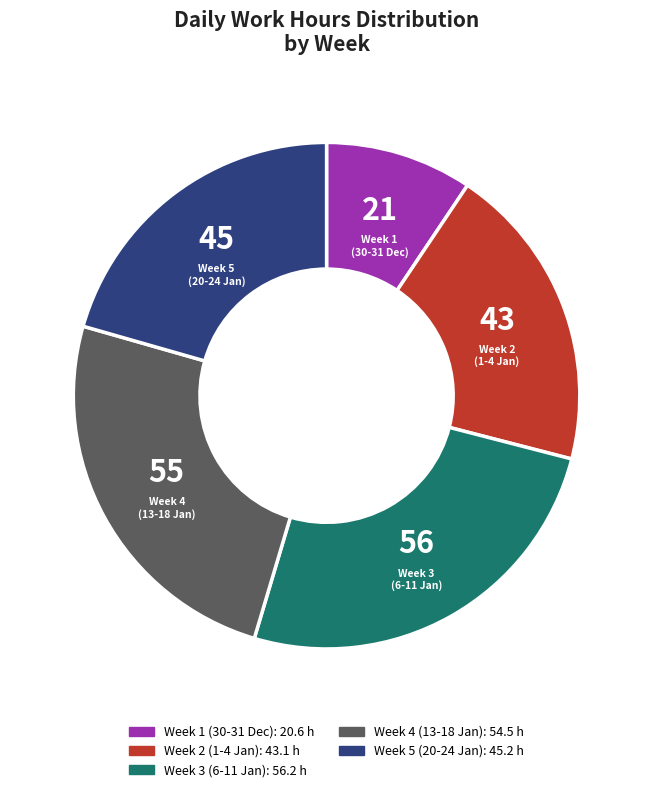

Is the sum of Week 5 (20-24 Jan) and Week 3 (6-11 Jan) greater than half?

No